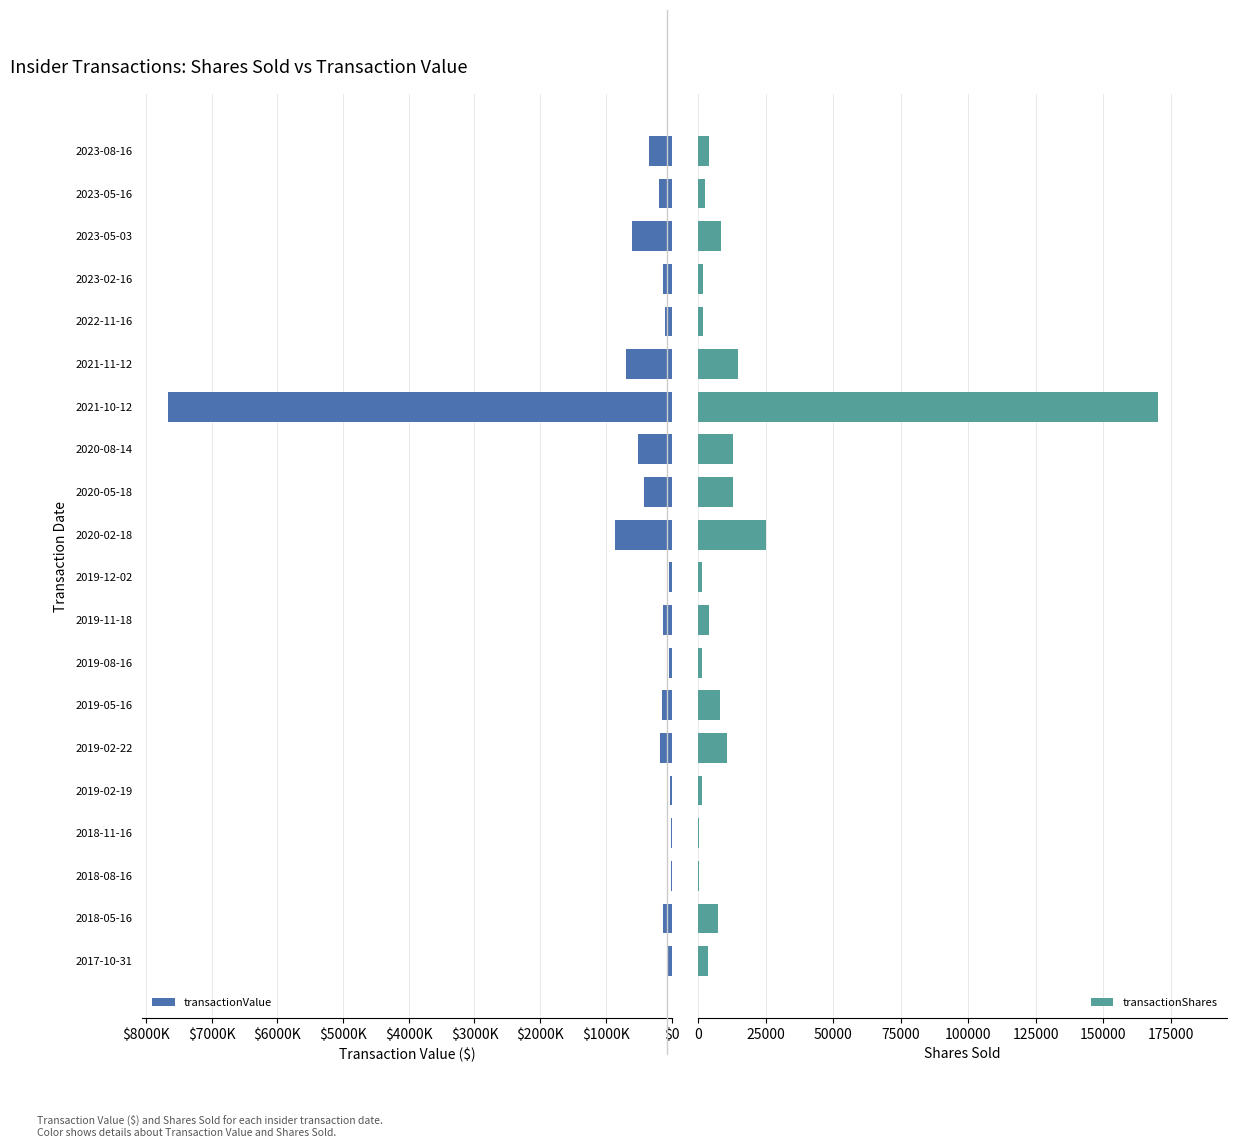

How many bars are there in total?

40